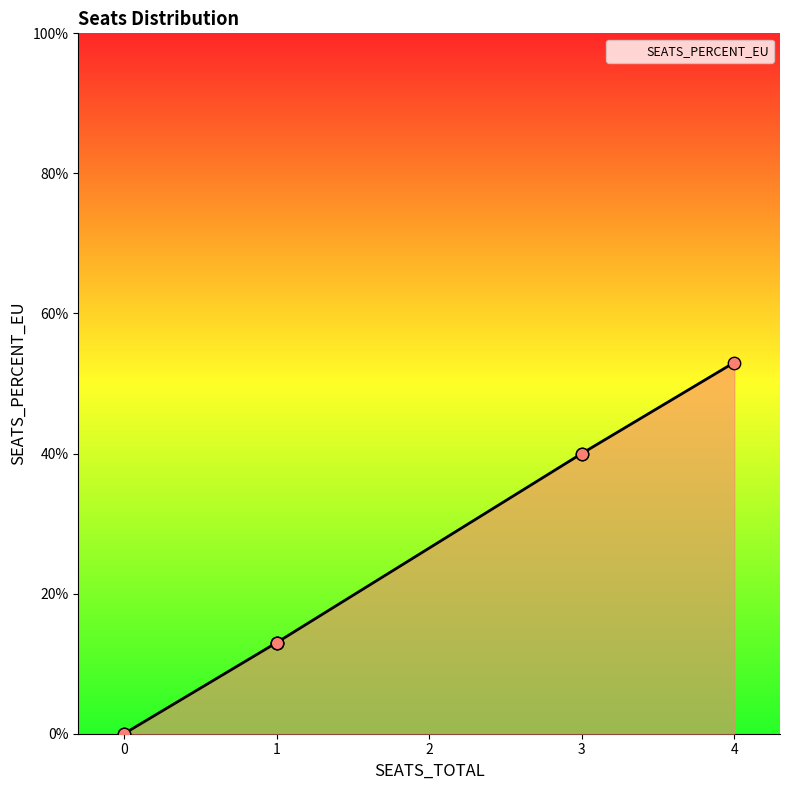

What is the change in value from 4 to 1?

-0.4